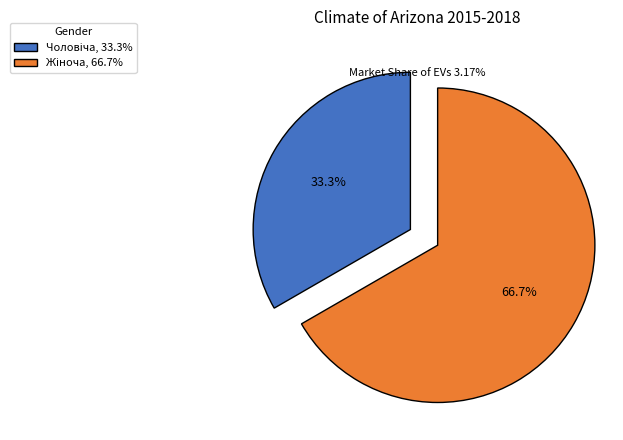

Is there a majority slice in this chart?

Yes